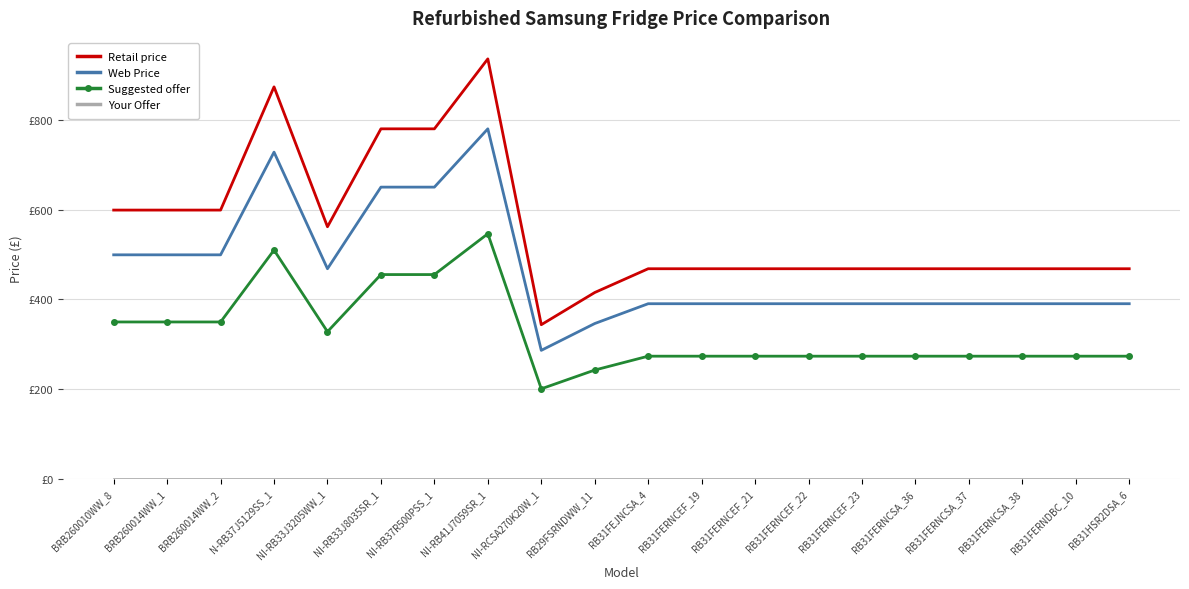

True or false: Retail price and Web Price cross at least once.

False